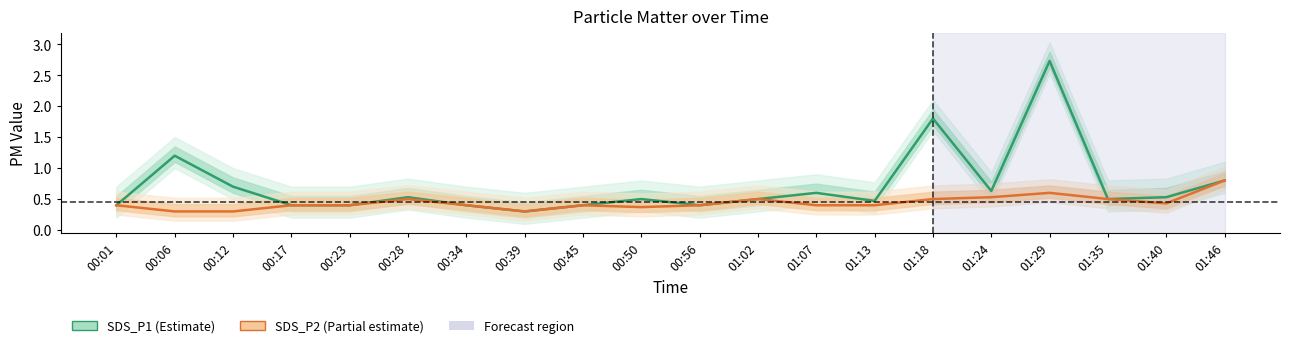

What is the value of the SDS_P2 point at the 5th from the left?

0.4